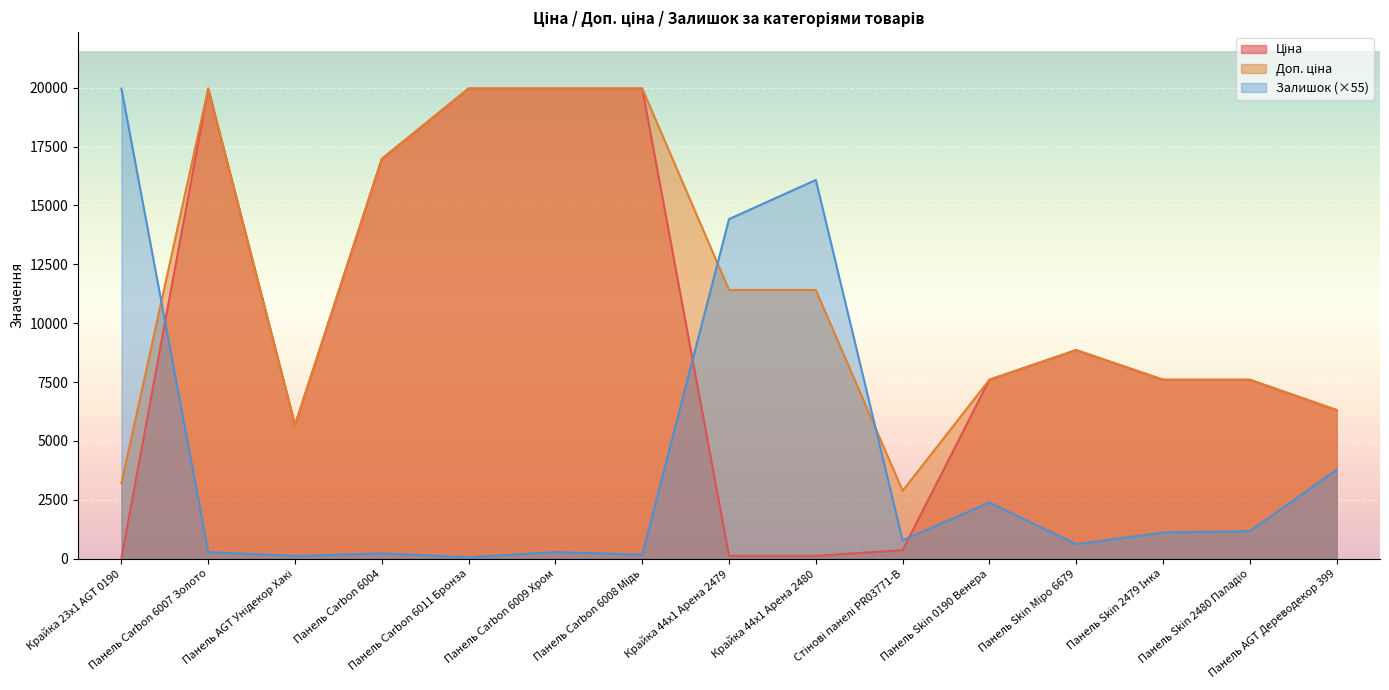

What are all the series names shown in the legend?

Ціна, Доп. ціна, Залишок